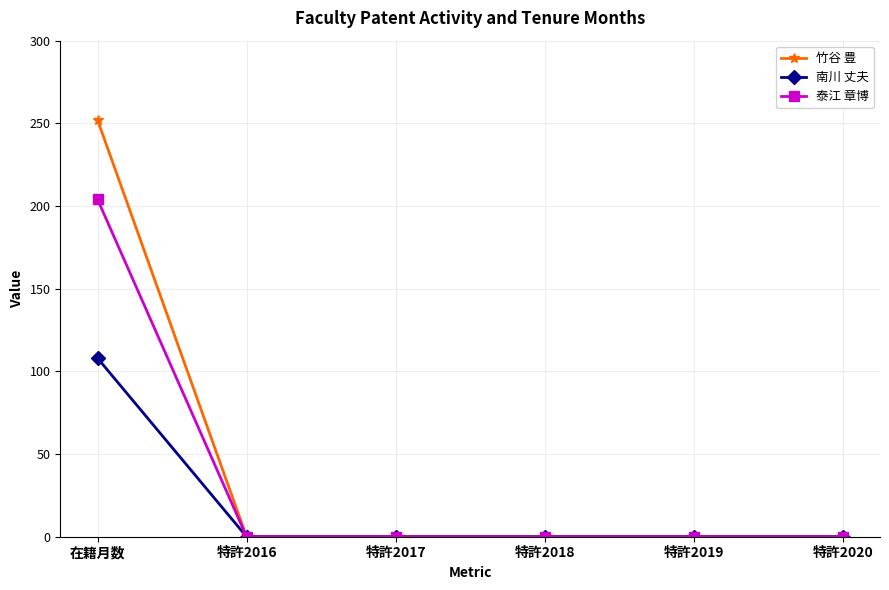

What position from the right is 特許2018?

3